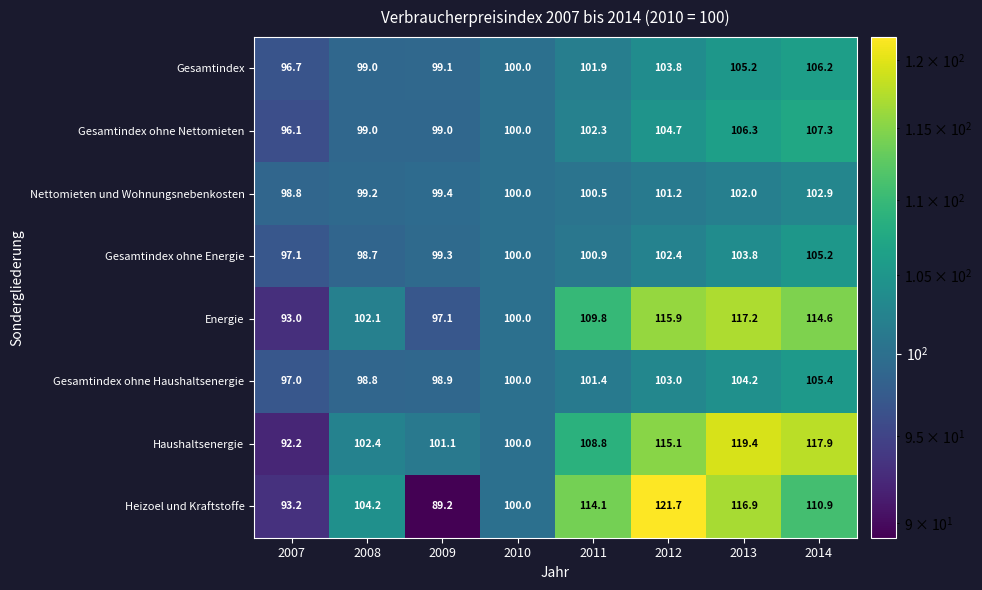

At which label is Gesamtindex ohne Energie closest to 101?

2011